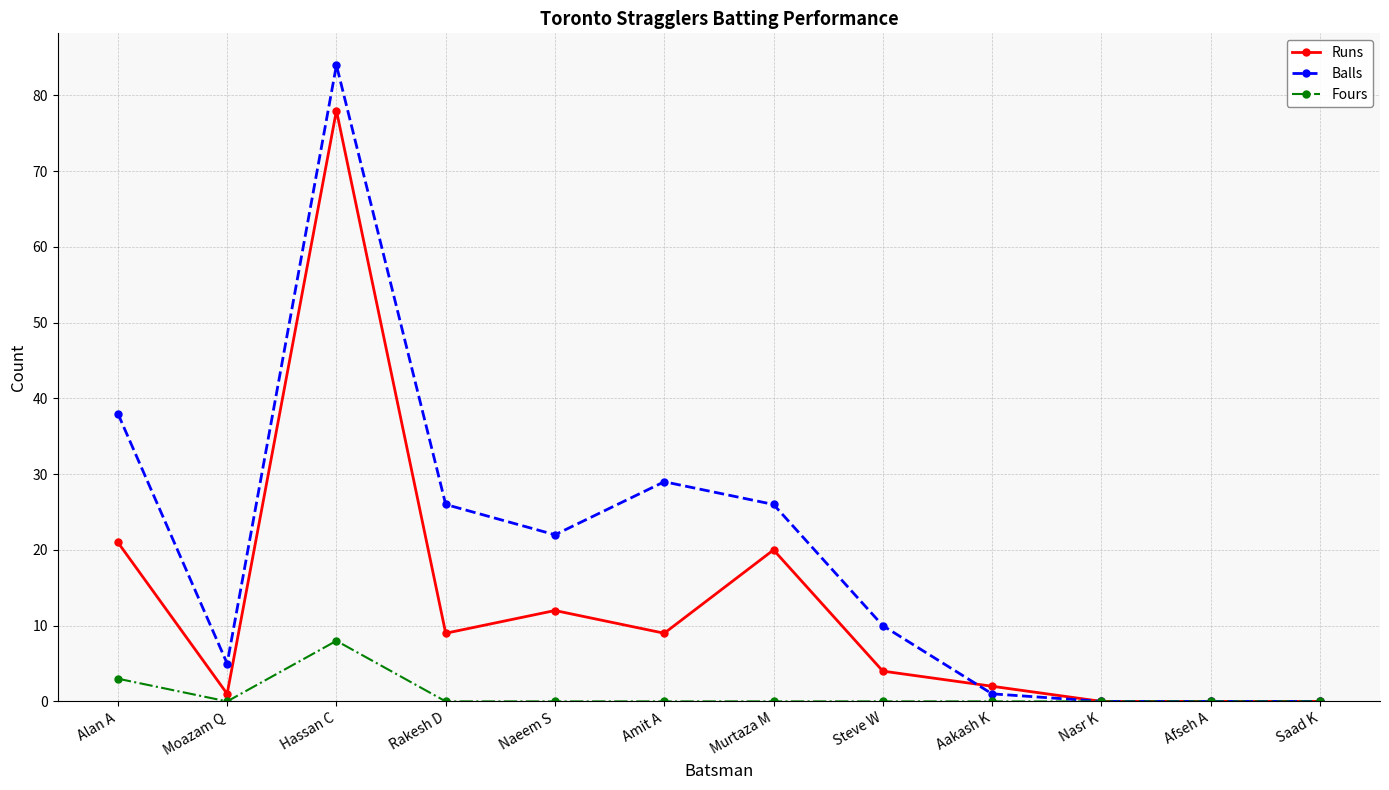

What is the total value across all series at Murtaza M?

46